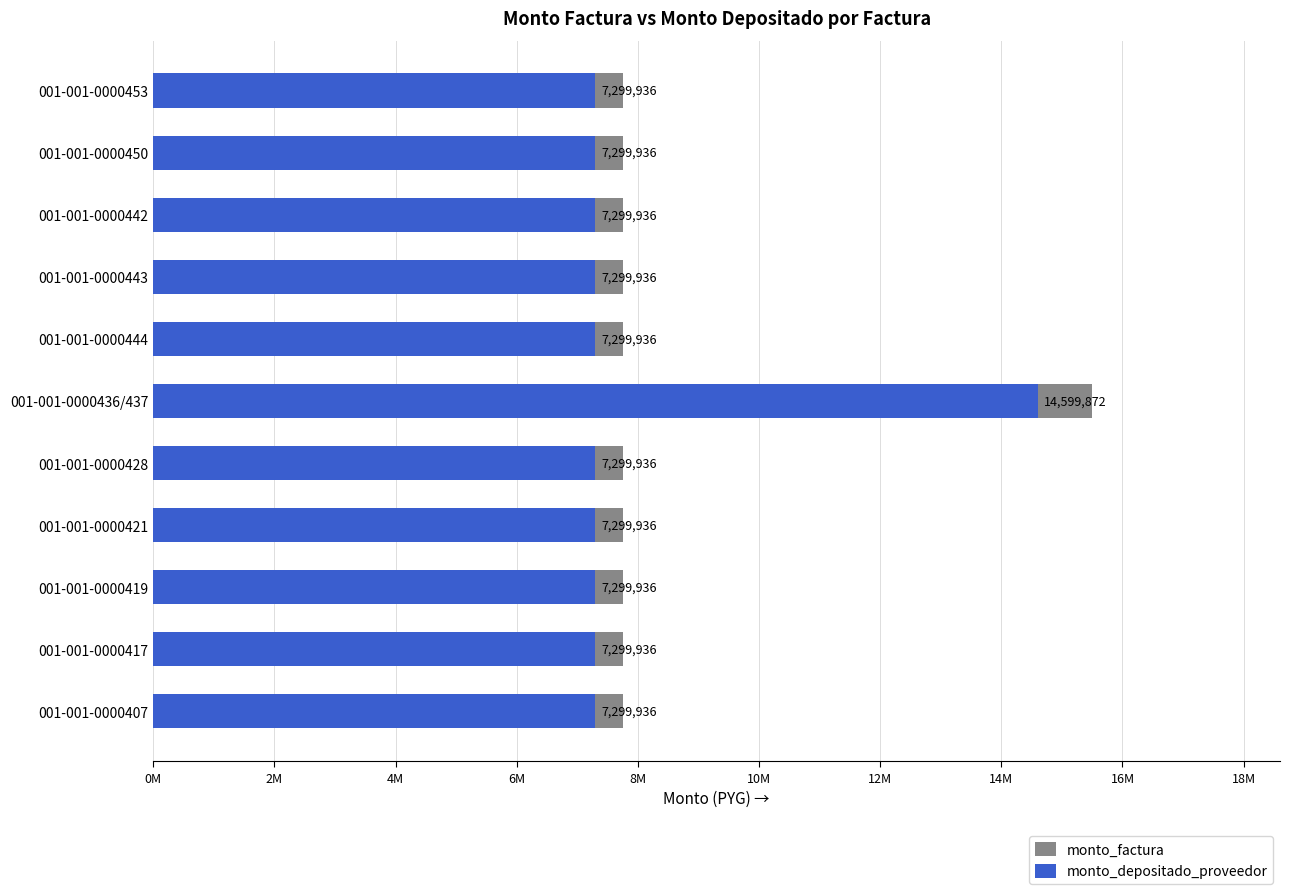

At how many categories does at least one series exceed 11572718?

1